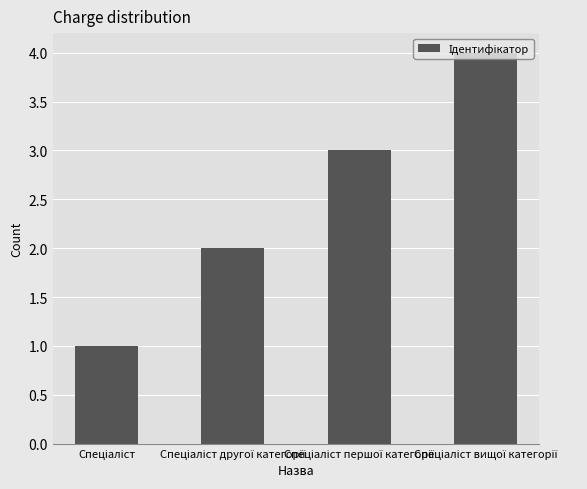

What is the difference between the maximum and minimum values?

3